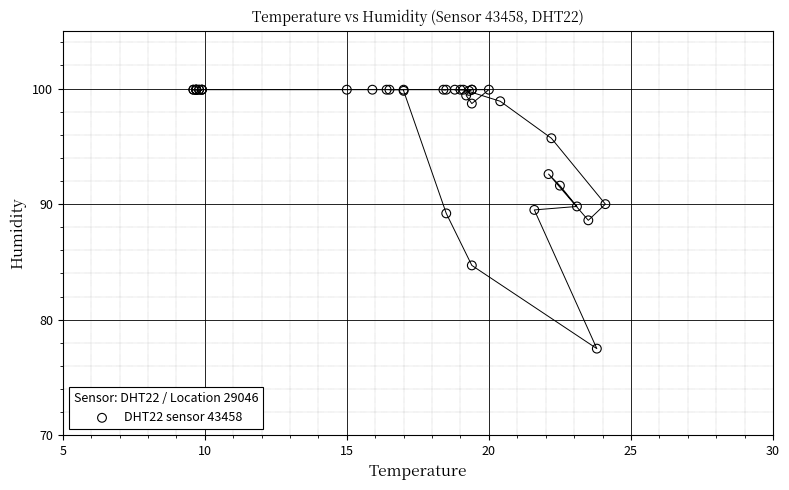

What Y value in the scatter plot is closest to 88?

88.6